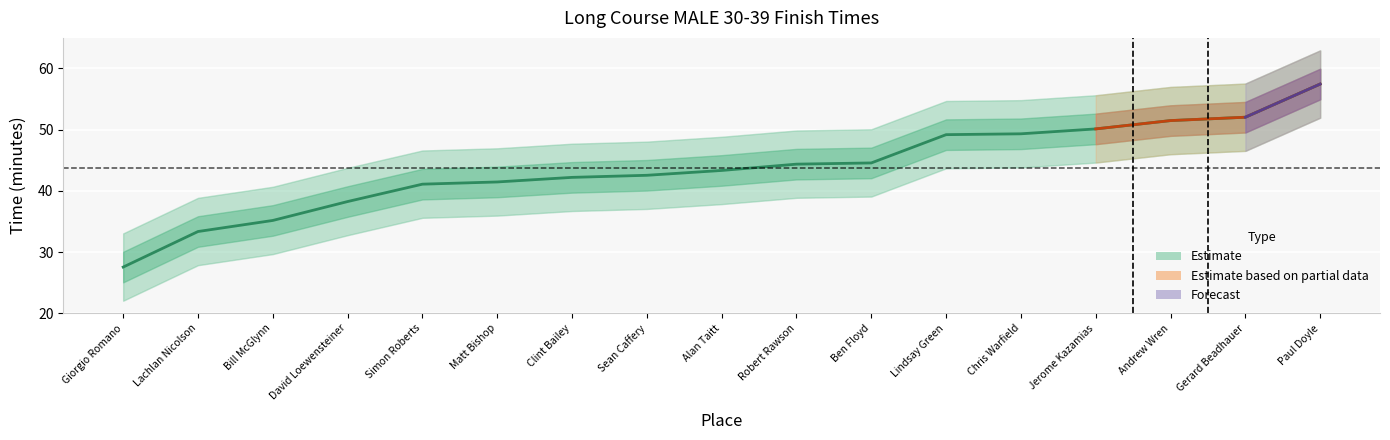

What is the sum of all values?

743.4